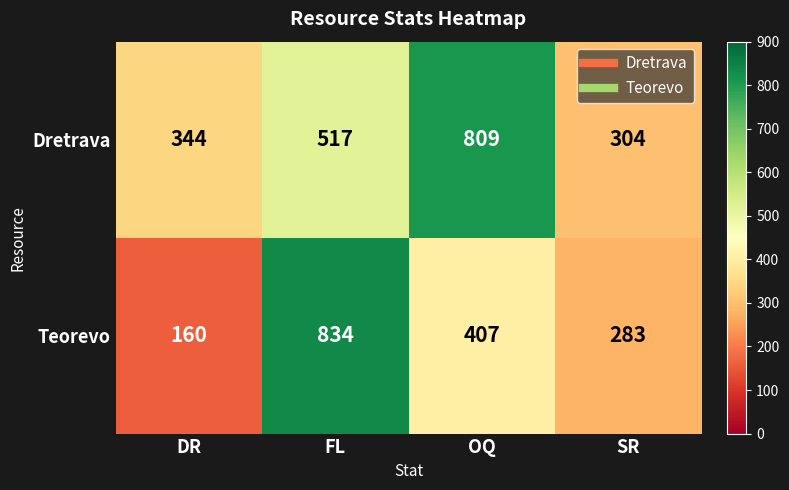

What is the difference between the Teorevo values at DR and OQ?

247